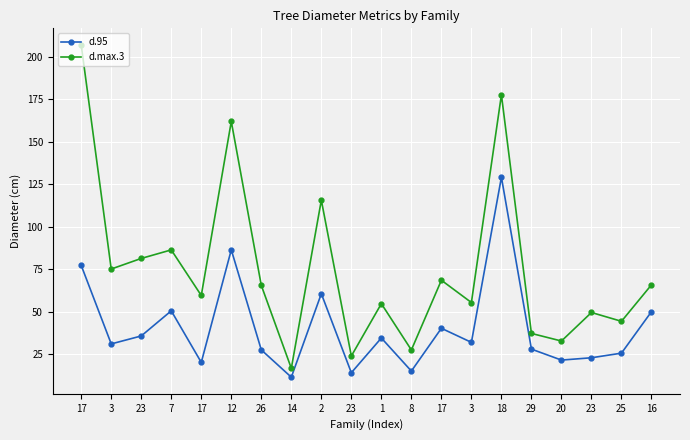

How many series are shown in this chart?

2